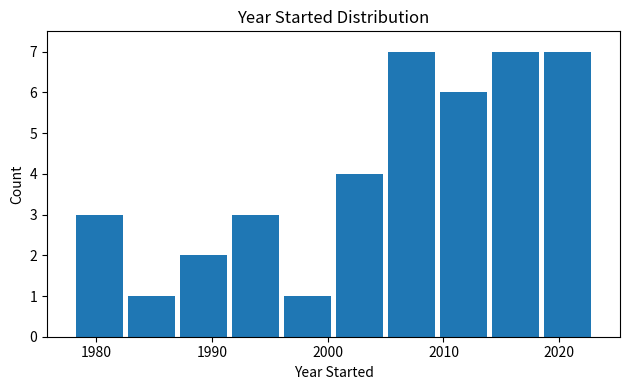

What is the height of the bar covering 1996.0 to 2000.5 on the x-axis? Neither the bar edges nor the heights are printed on the chart, so give them approximately, as read against the axes.

1